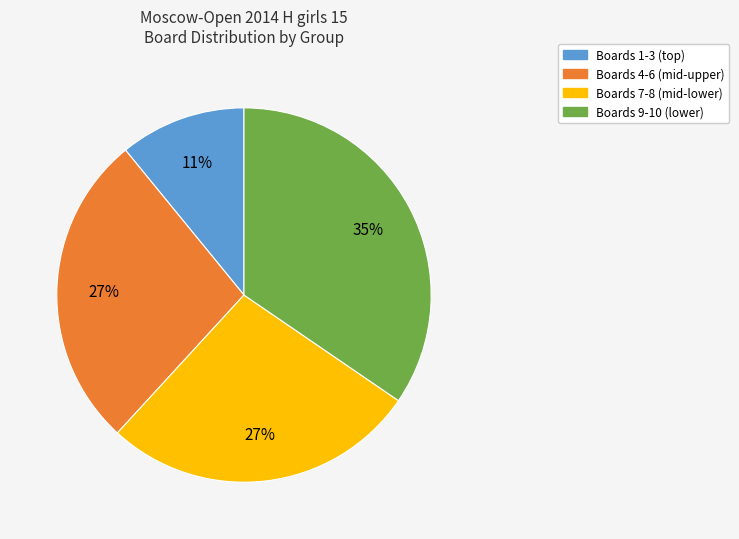

How many segments does this pie chart have?

4